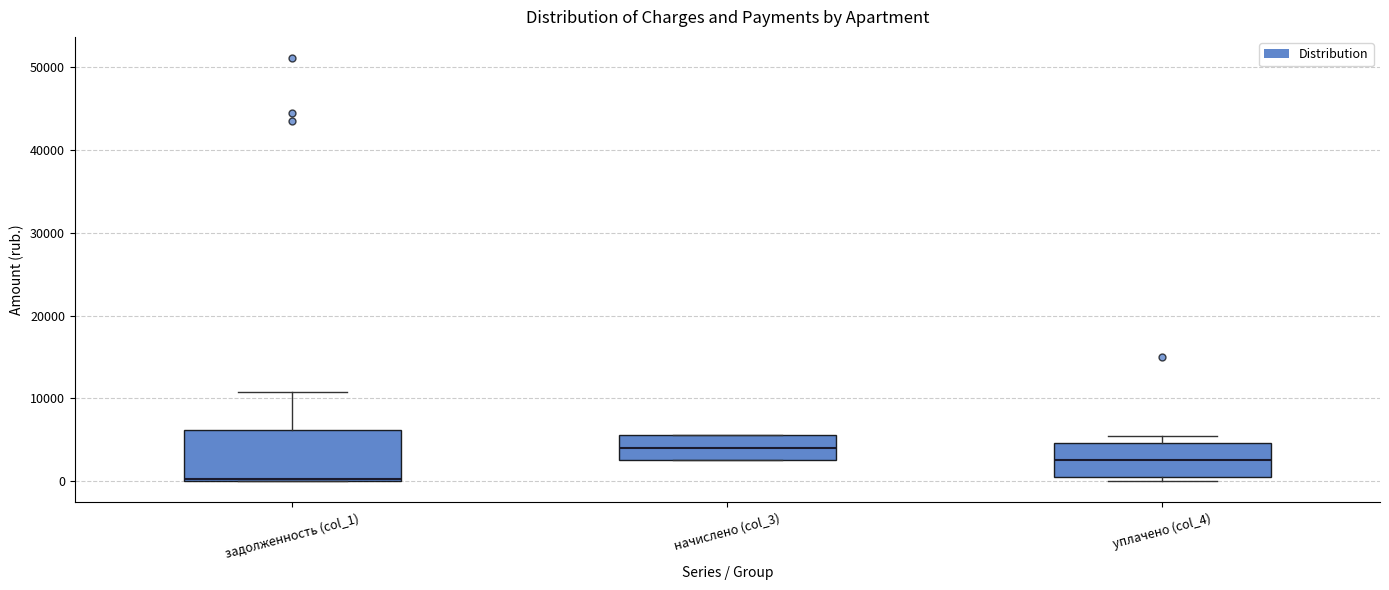

Comparing the boxes themselves (not the whiskers), which one is the tallest?

задолженность (col_1)